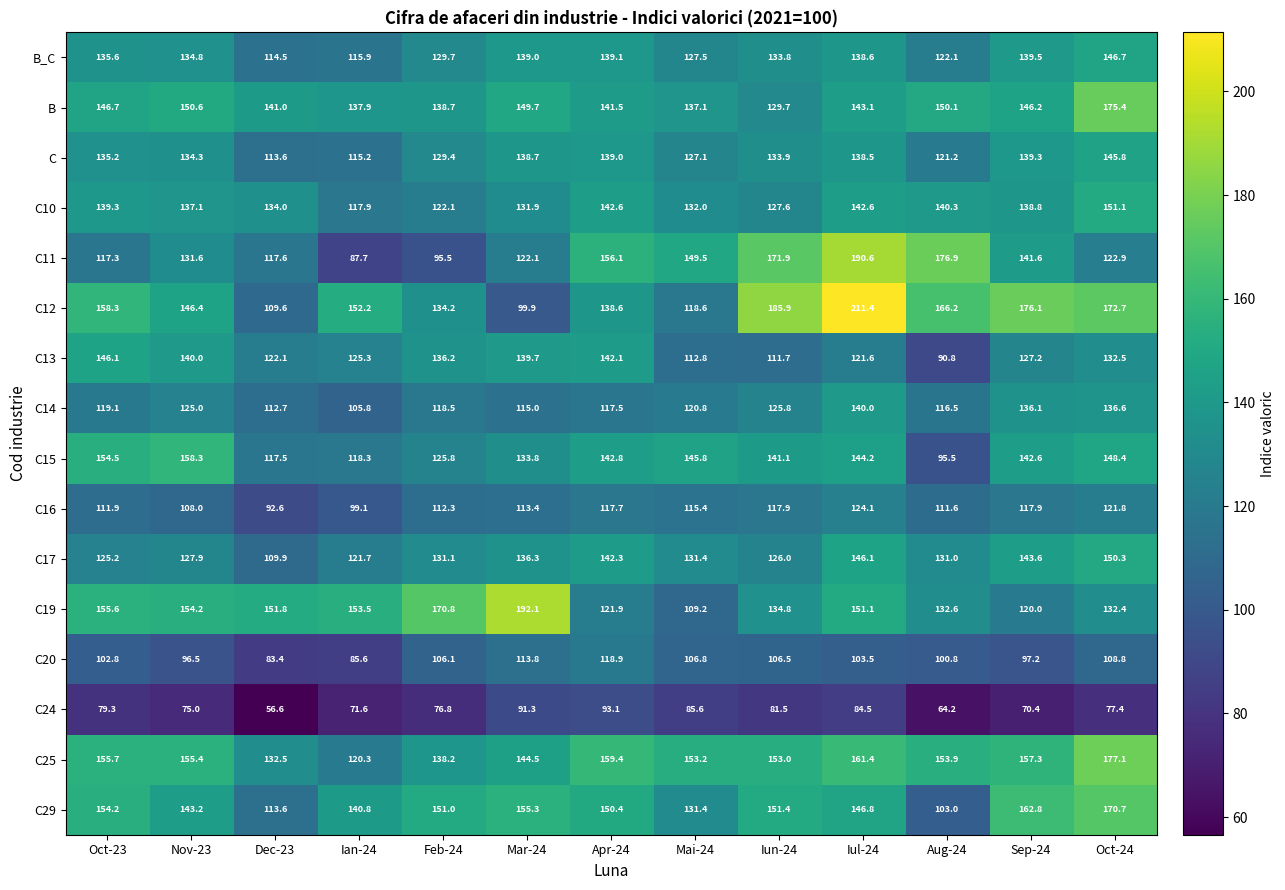

What is the total value across all series at Oct-24?

2270.6